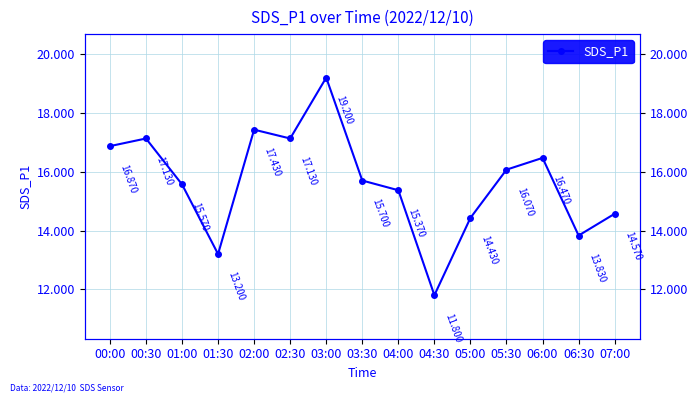

What is the average value?

15.7